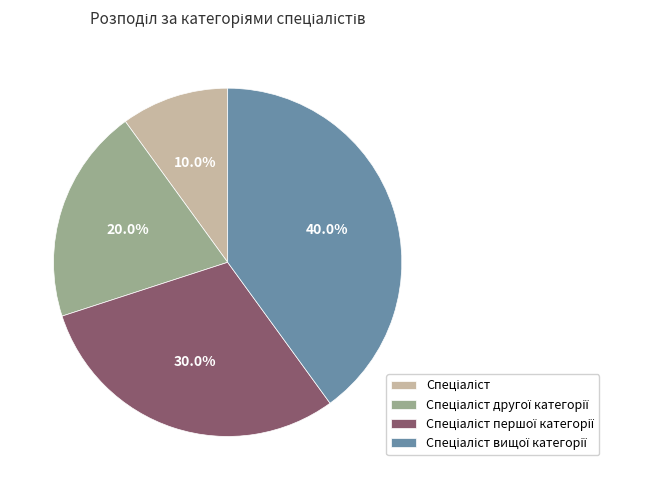

Is there a majority slice in this chart?

No